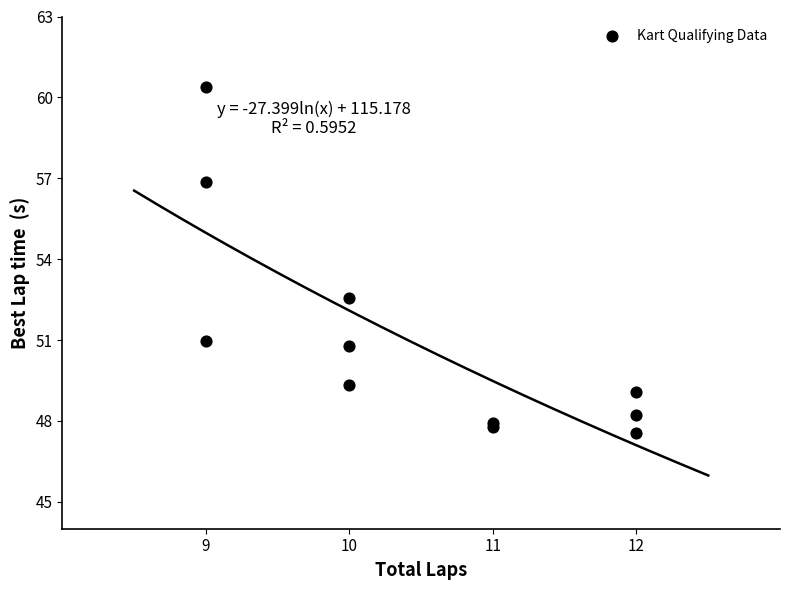

What Y value in the scatter plot is closest to 53?

52.6